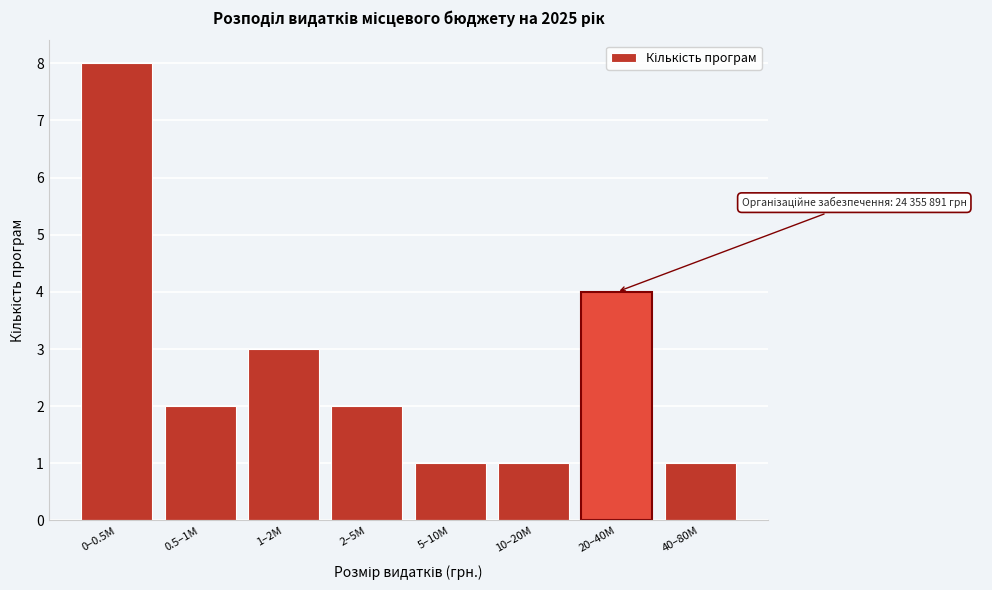

Reading right to left, transcribe all the data shown in this chart.

40–80M=1	20–40M=4	10–20M=1	5–10M=1	2–5M=2	1–2M=3	0.5–1M=2	0–0.5M=8